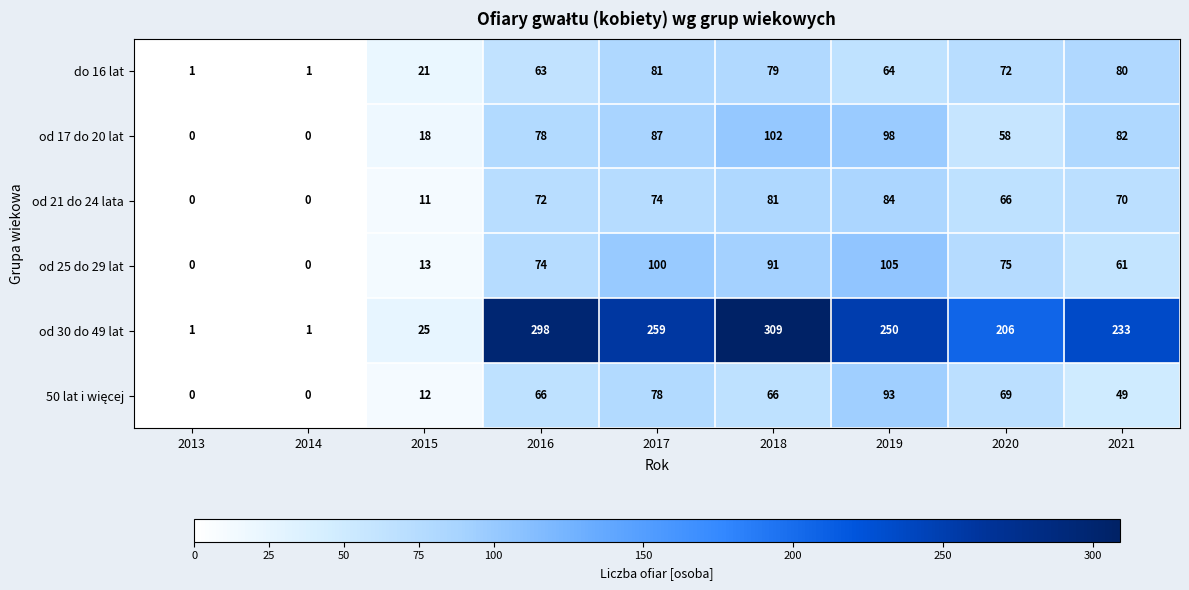

Which series has the widest spread of values?

od 30 do 49 lat